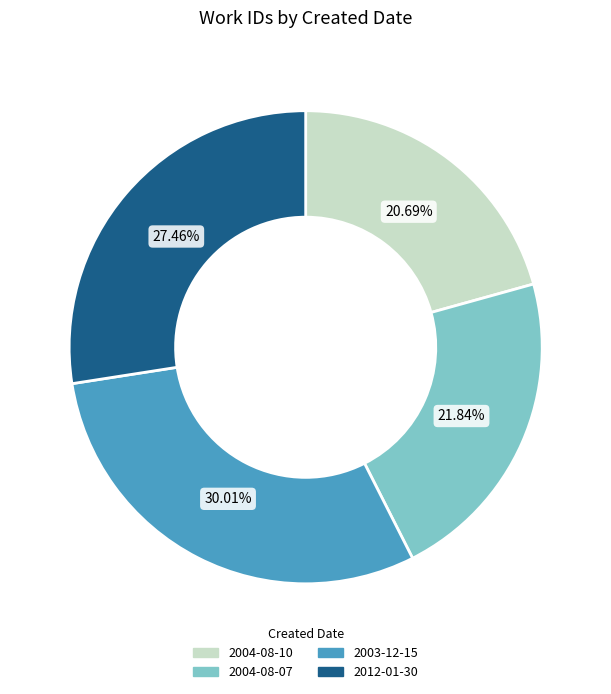

To the nearest percent, what is the difference between the largest and smallest slice percentages?

9%